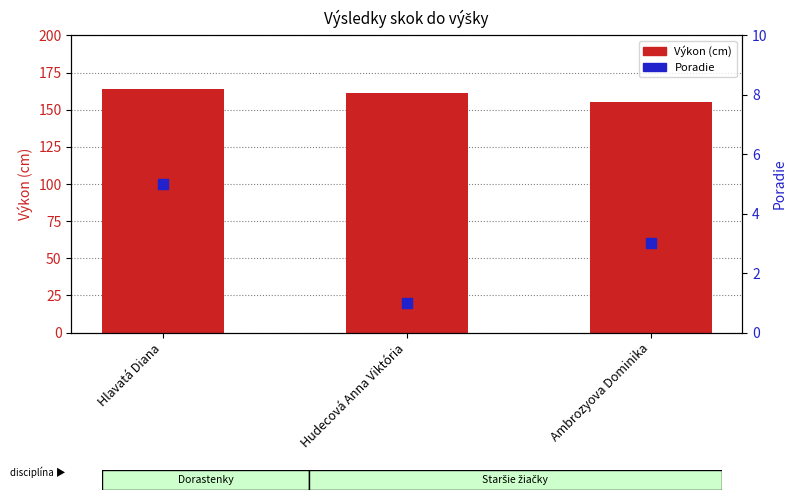

Which series has the largest total across all categories?

Výkon (cm)